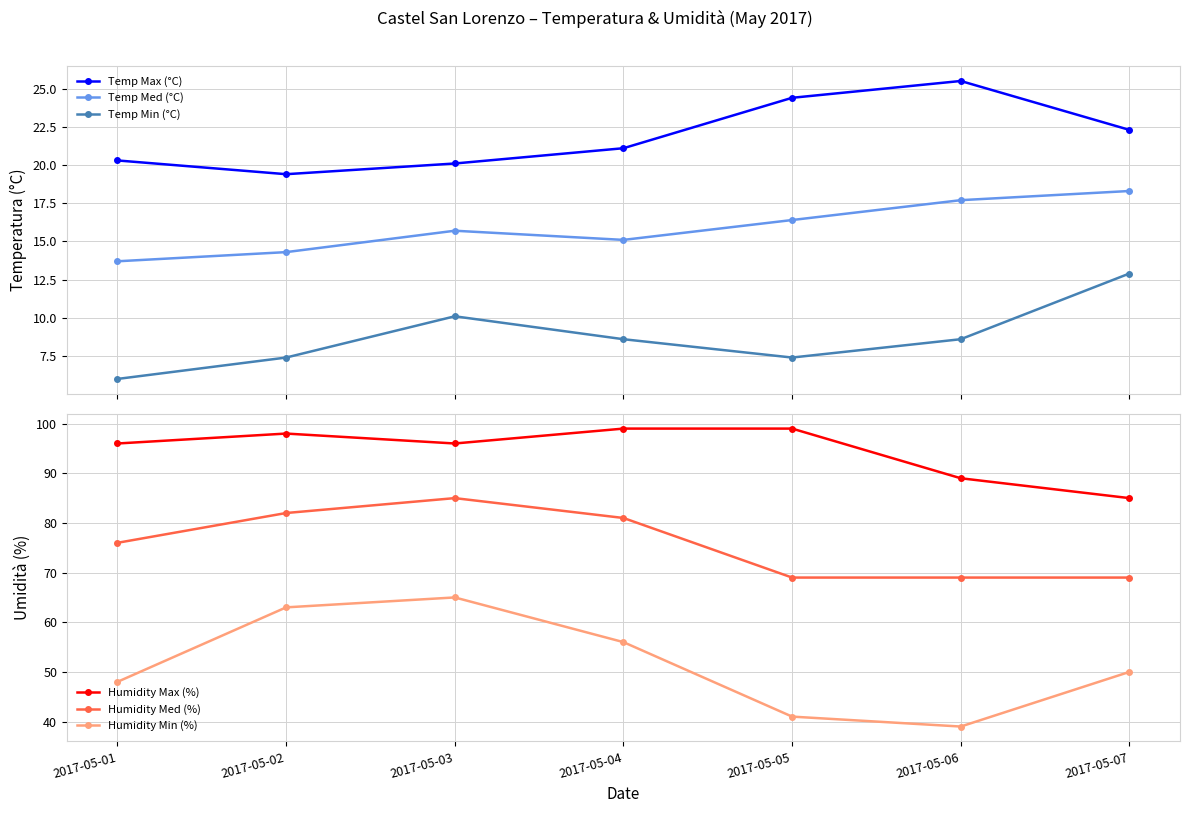

What is the maximum value shown in the chart?

99.0